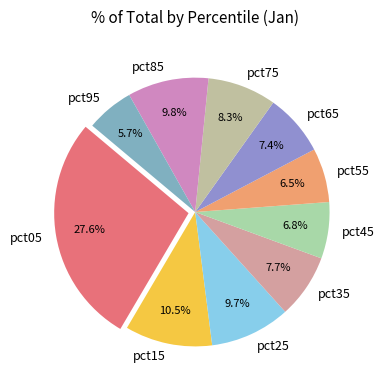

What is the largest slice in the pie chart?

pct05